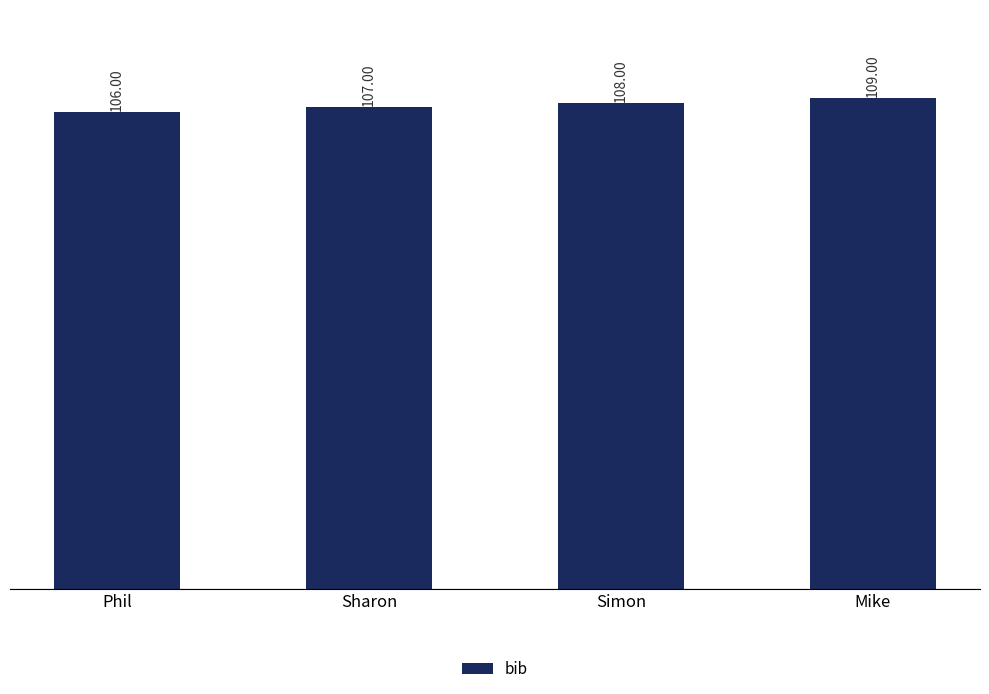

What is the value of the 4th bar from the left?

109